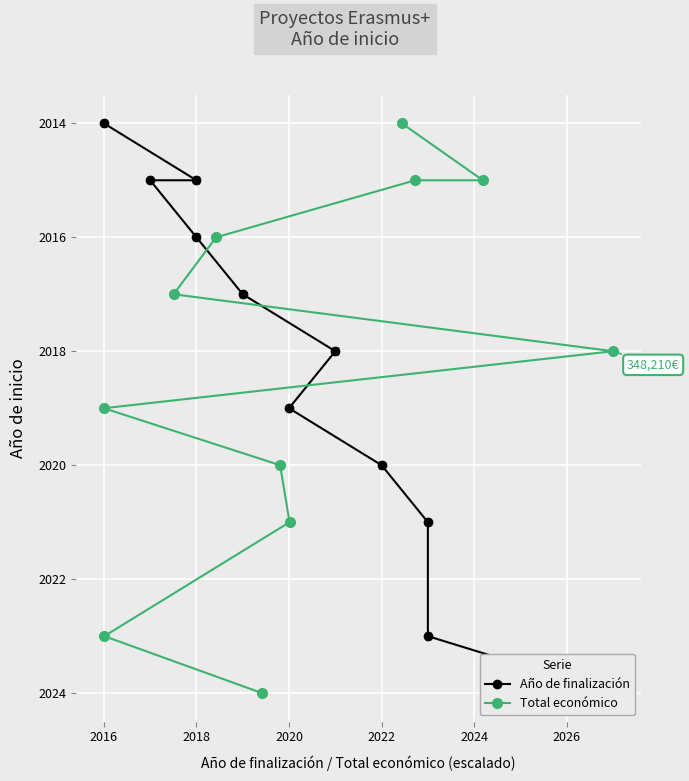

What is the total value across all series at 2014?

4028